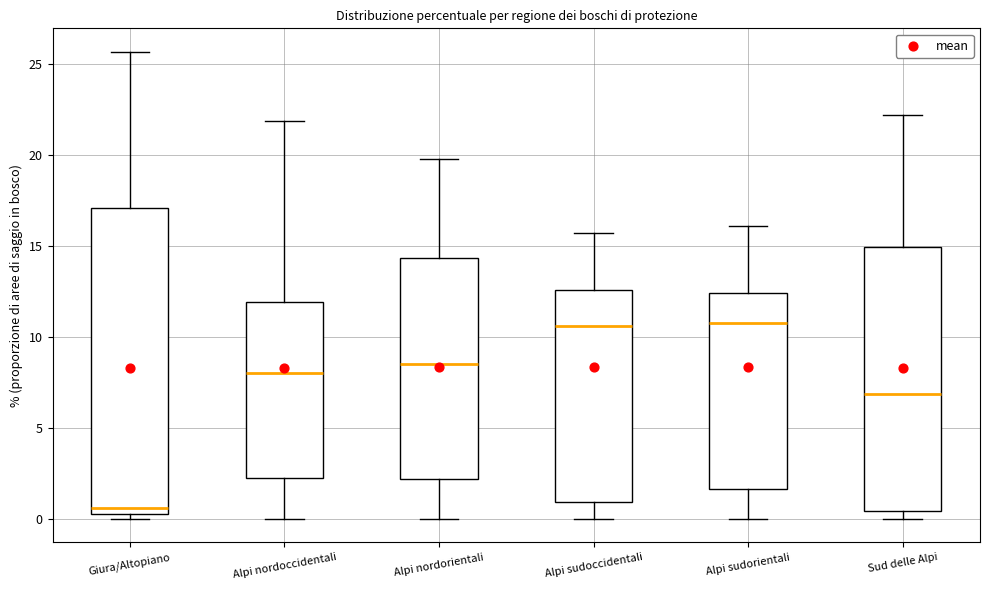

Where does the upper whisker of the box for Alpi sudorientali end on the y-axis? The values are not printed on the chart, so give them approximately, as read against the axis.

16.0